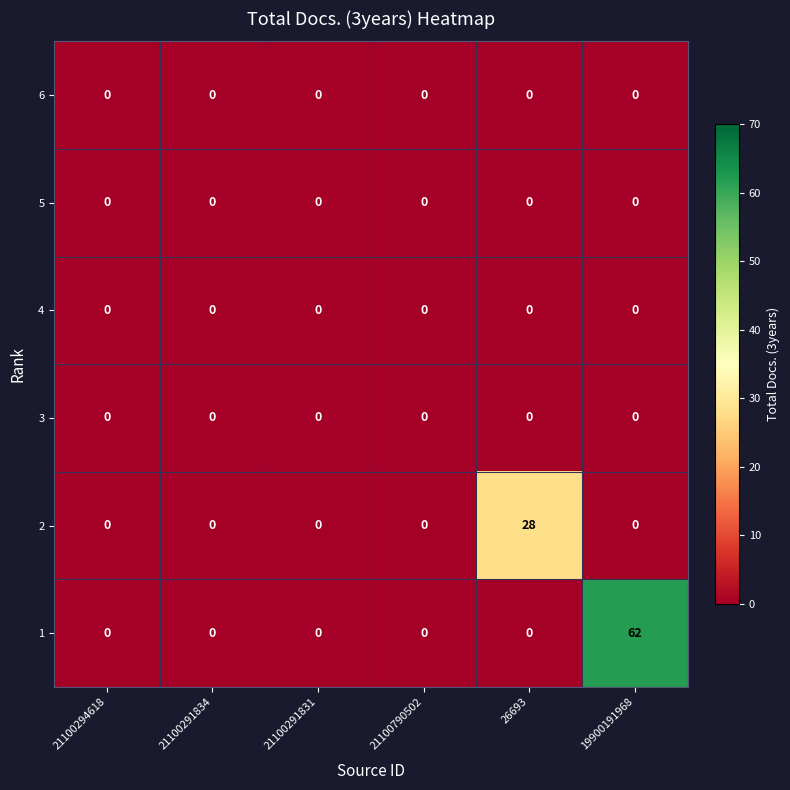

At which category is the sum across all series the highest?

19900191968